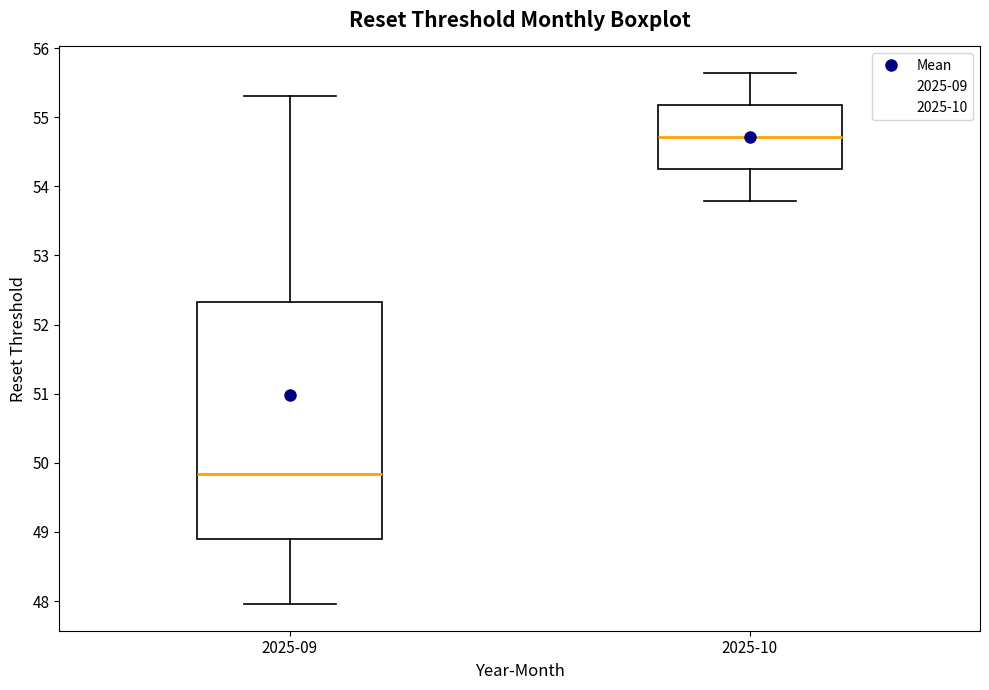

Comparing the boxes themselves (not the whiskers), which one is the tallest?

2025-09